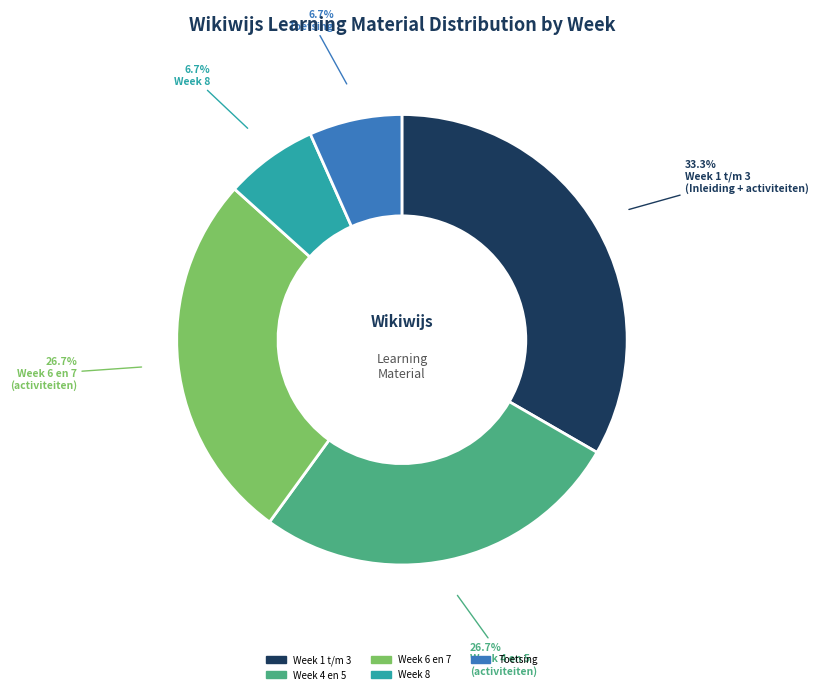

Is there any slice that represents more than half of the pie?

No